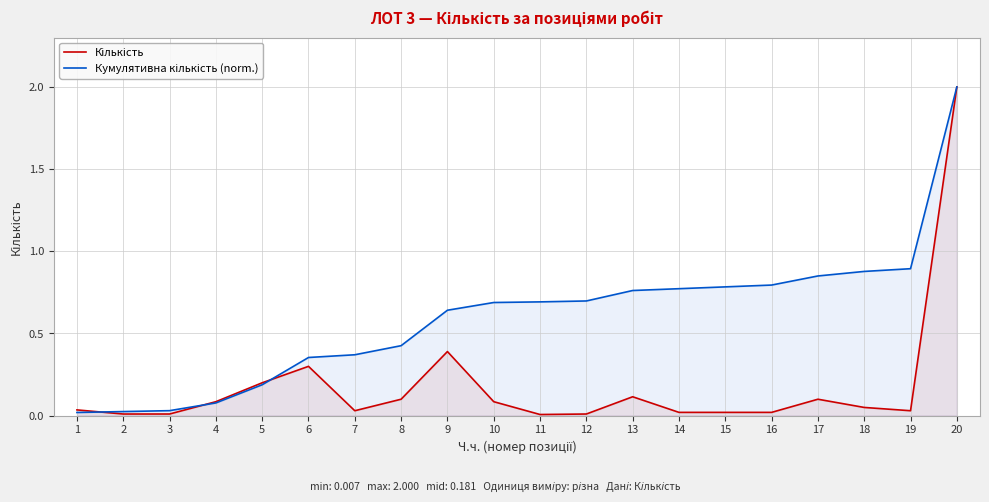

What are all the series names shown in the legend?

Кількість, Кумулятивна кількість (norm.)